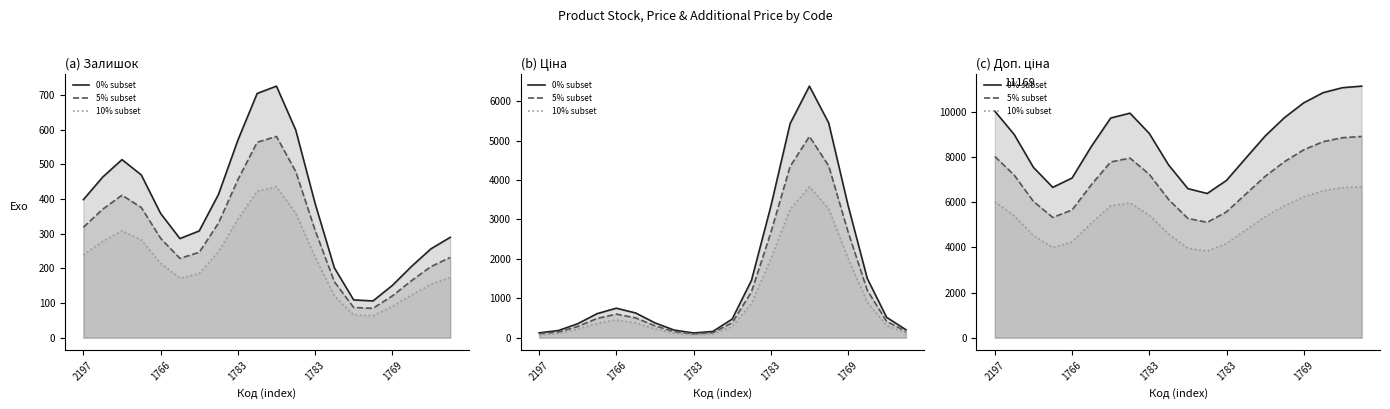

Where is the first local maximum for 10% subset?

7